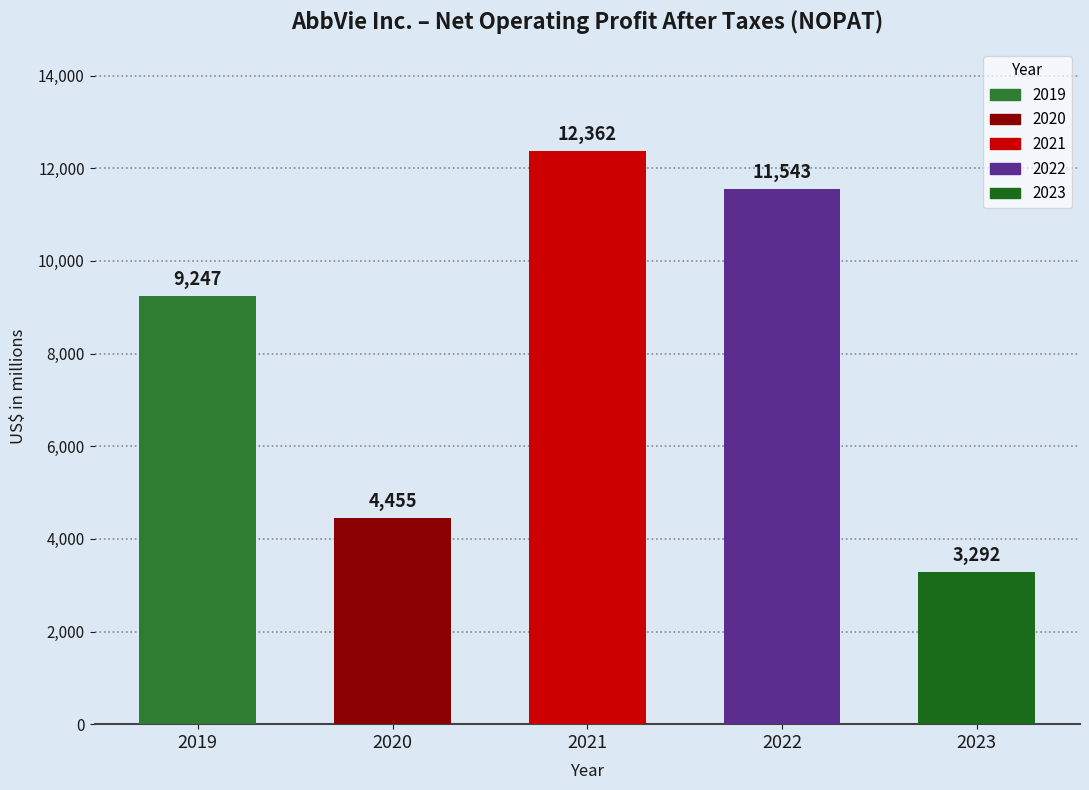

The value at 2021 is 12362. True or false?

True